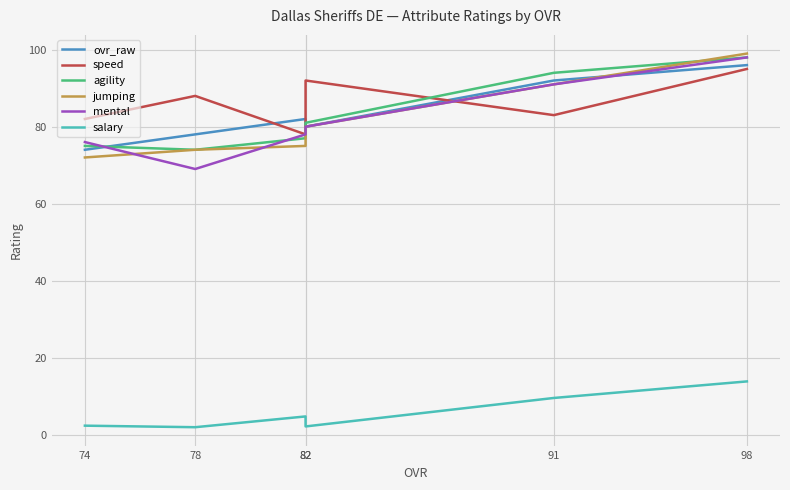

At which category is the sum across all series the highest?

98